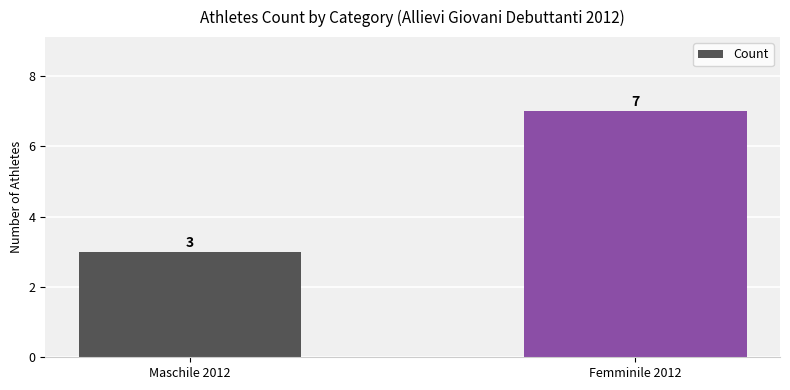

Which category has the lowest value across all series?

Maschile 2012